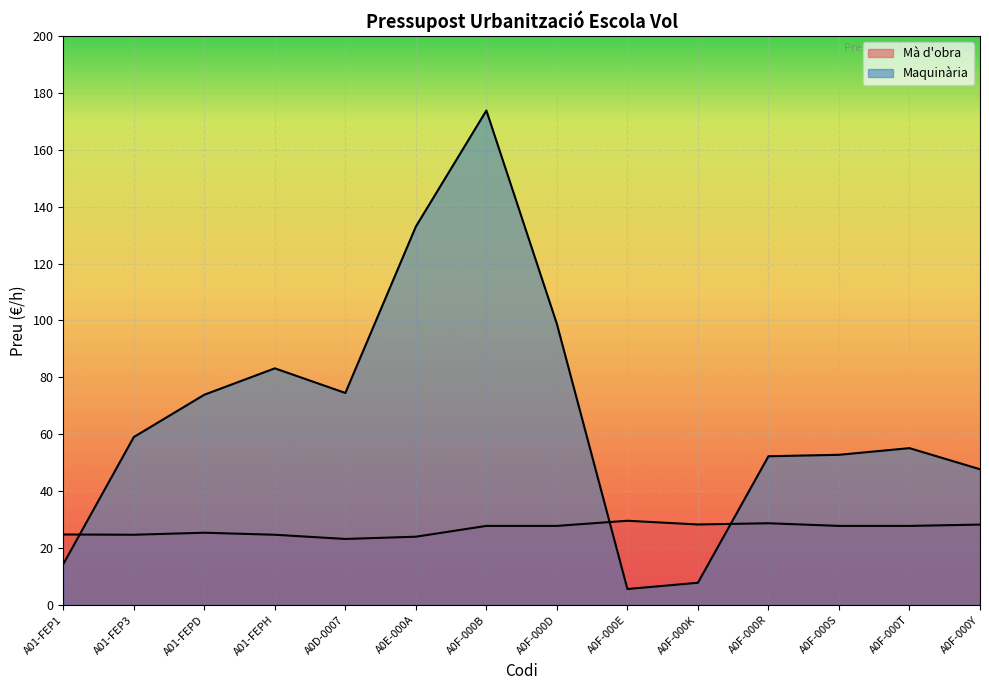

Which series has the widest spread of values?

Maquinària